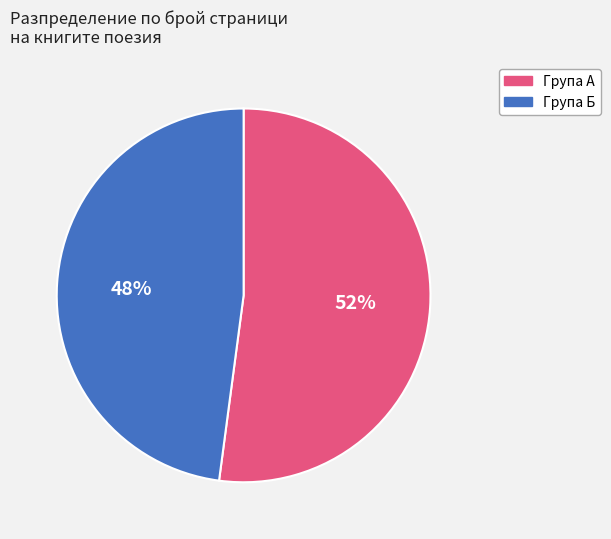

Is there any slice that represents more than half of the pie?

Yes